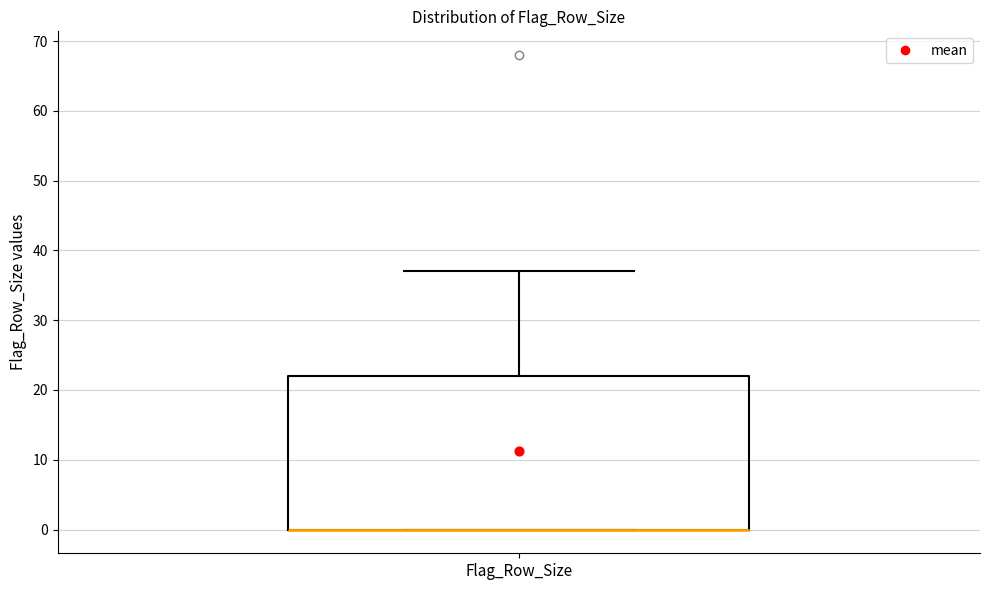

Read this box plot against the y-axis: the position of the median line, the range covered by the box, and the ends of both whiskers. The values are not printed on the chart, so give them approximately, as read against the axis.

median 0 (drawn on the box's lower edge), box 0 to 22, whiskers 0 to 37